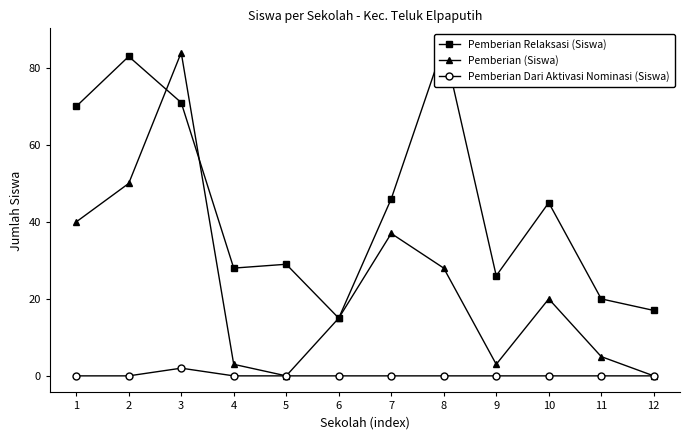

At how many categories does at least one series exceed 13?

12